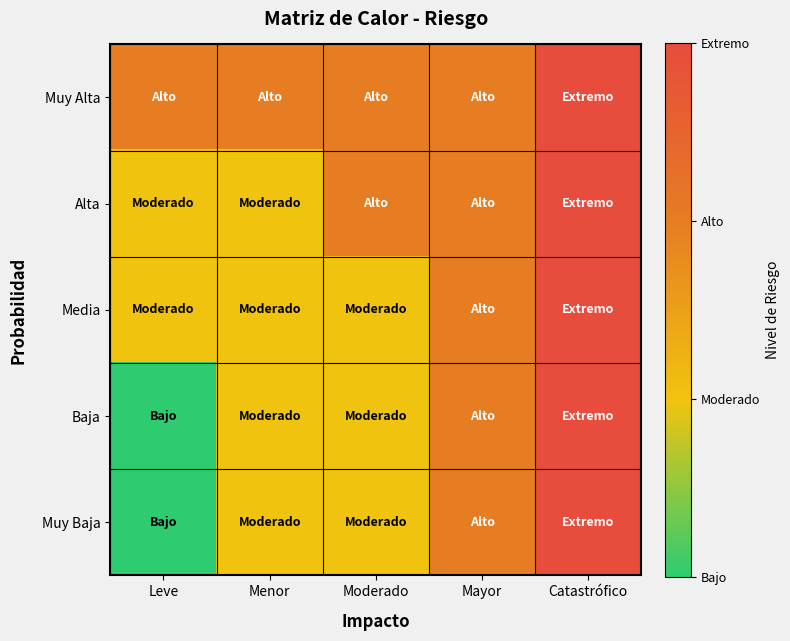

What is the total value across all series at Mayor?

15